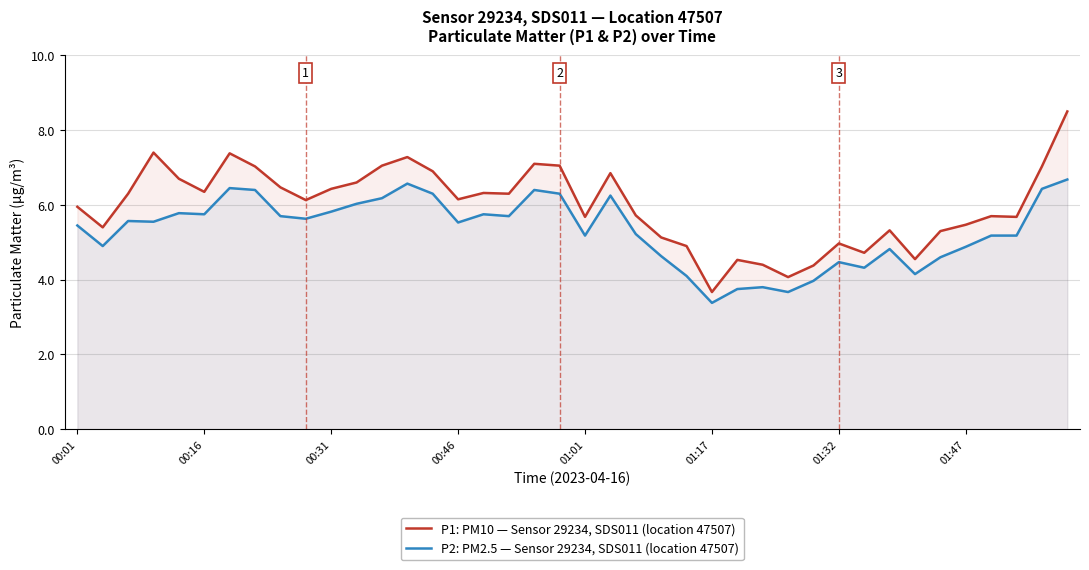

Rank the series at 01:17 from highest to lowest value.

P1: PM10 — Sensor 29234, SDS011 (location 47507), P2: PM2.5 — Sensor 29234, SDS011 (location 47507)